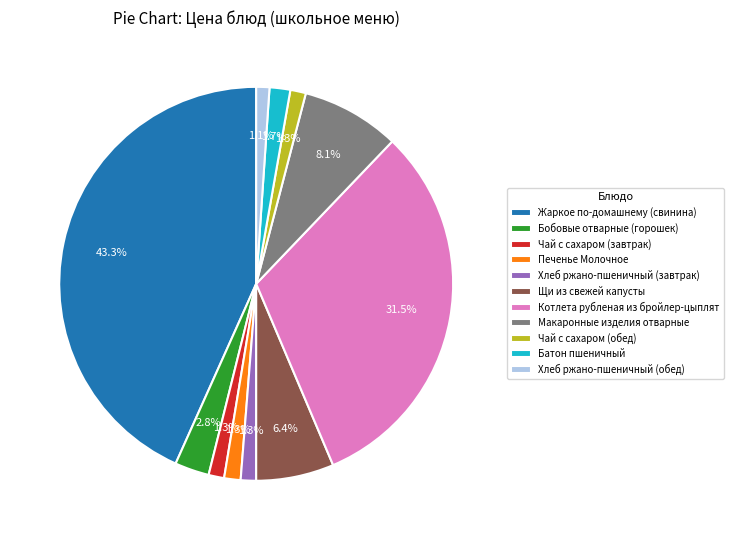

Does Жаркое по-домашнему (свинина) account for over 50% of the chart?

No